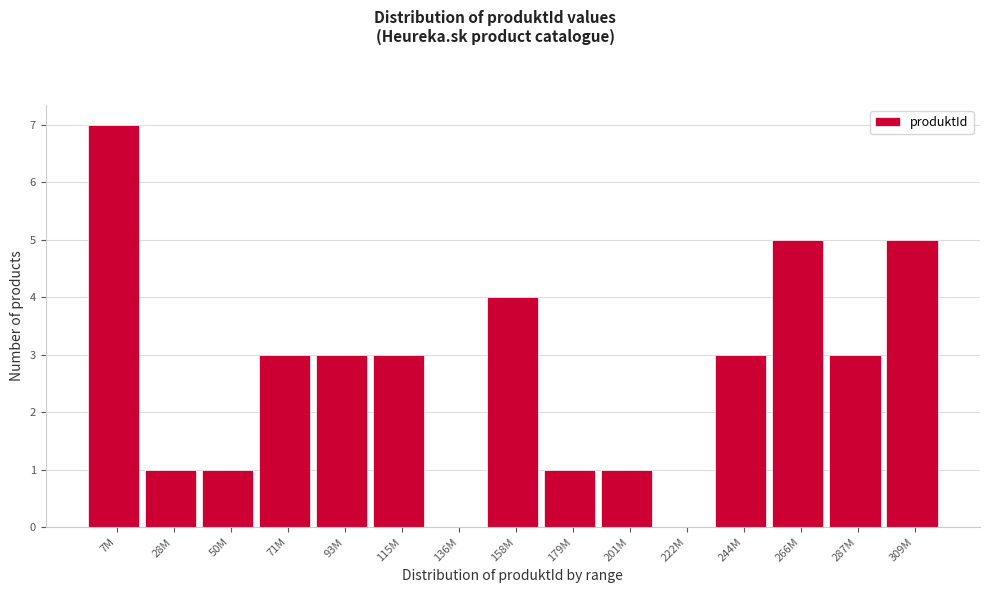

Reading left to right, transcribe all the data shown in this chart.

7M=7	28M=1	50M=1	71M=3	93M=3	115M=3	136M=0	158M=4	179M=1	201M=1	222M=0	244M=3	266M=5	287M=3	309M=5